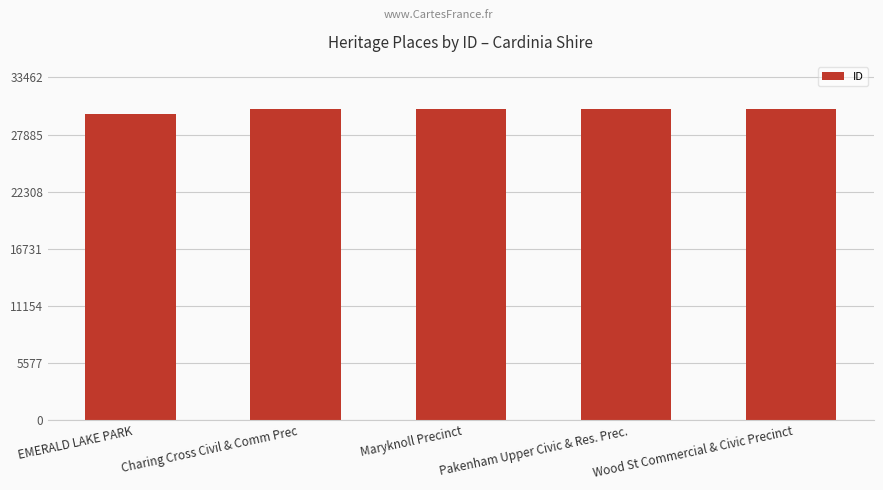

What position from the right is Charing Cross Civil & Comm Prec?

4